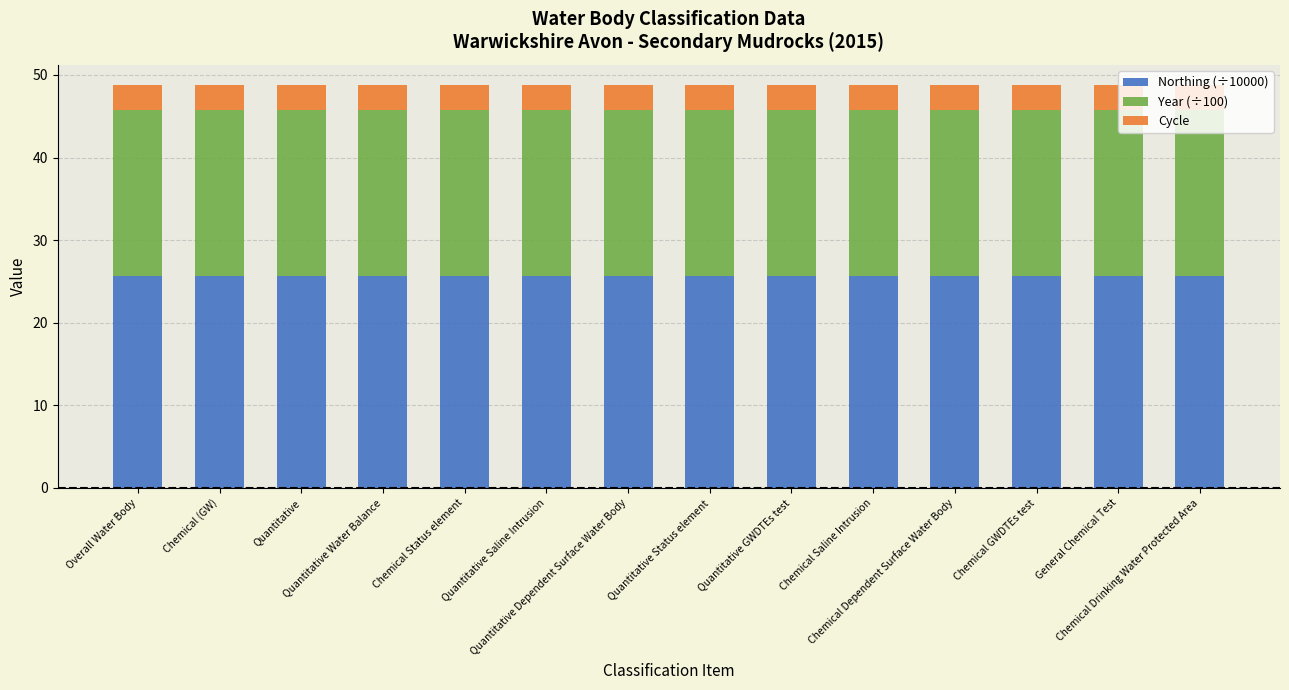

What is the minimum value for Northing (÷10000)?

25.6